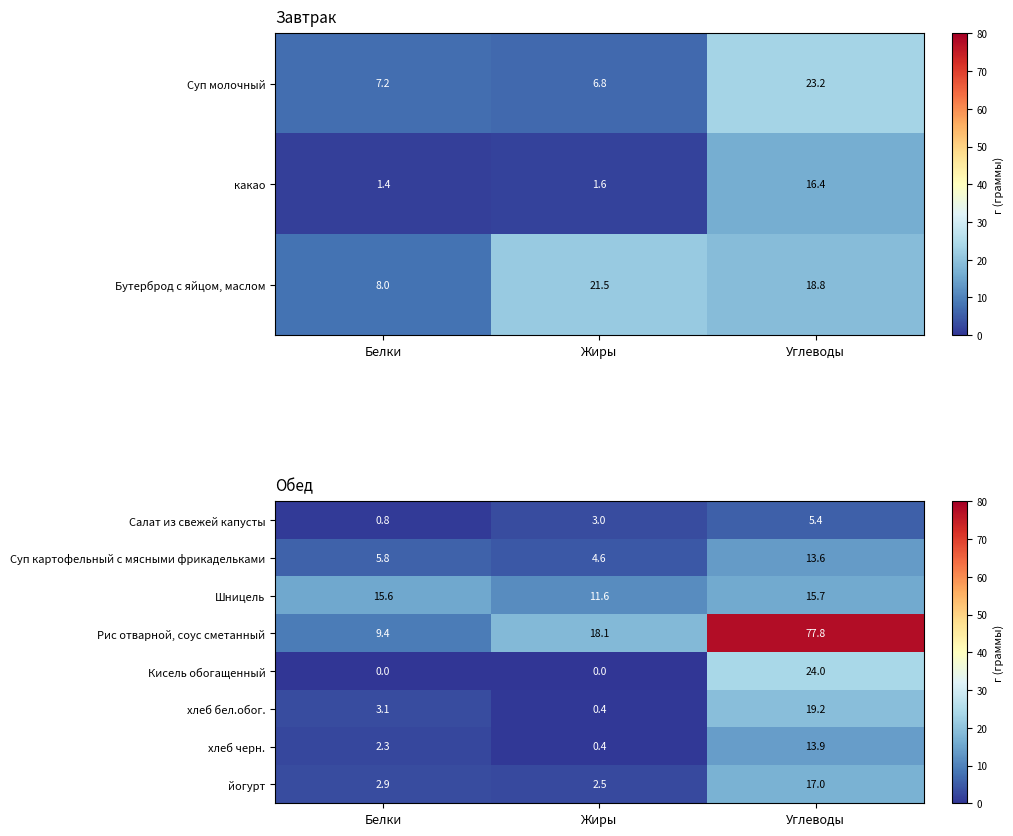

What is the highest value of the хлеб бел.обог. series?

19.2